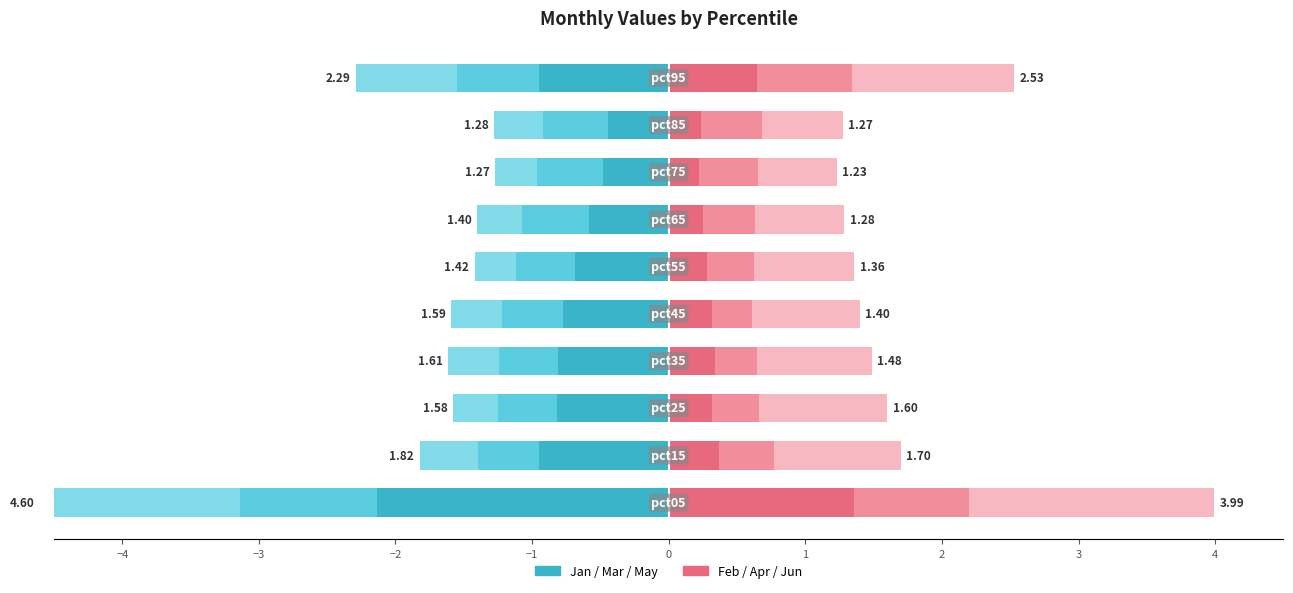

Reading right to left, what are all the values shown in this chart?

Jan: -0.9	-0.4	-0.5	-0.6	-0.7	-0.8	-0.8	-0.8	-1.0	-2.1
Mar: -0.6	-0.5	-0.5	-0.5	-0.4	-0.4	-0.4	-0.4	-0.4	-1.0
May: -0.7	-0.4	-0.3	-0.3	-0.3	-0.4	-0.4	-0.3	-0.4	-1.5
Feb: 0.6	0.2	0.2	0.3	0.3	0.3	0.3	0.3	0.4	1.4
Apr: 0.7	0.4	0.4	0.4	0.3	0.3	0.3	0.3	0.4	0.8
Jun: 1.2	0.6	0.6	0.7	0.7	0.8	0.8	0.9	0.9	1.8